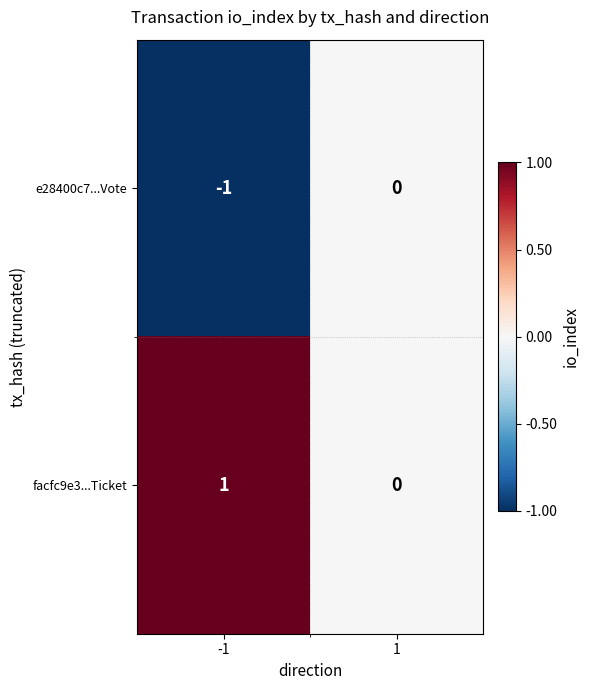

What is the difference between the highest and lowest values at -1?

2